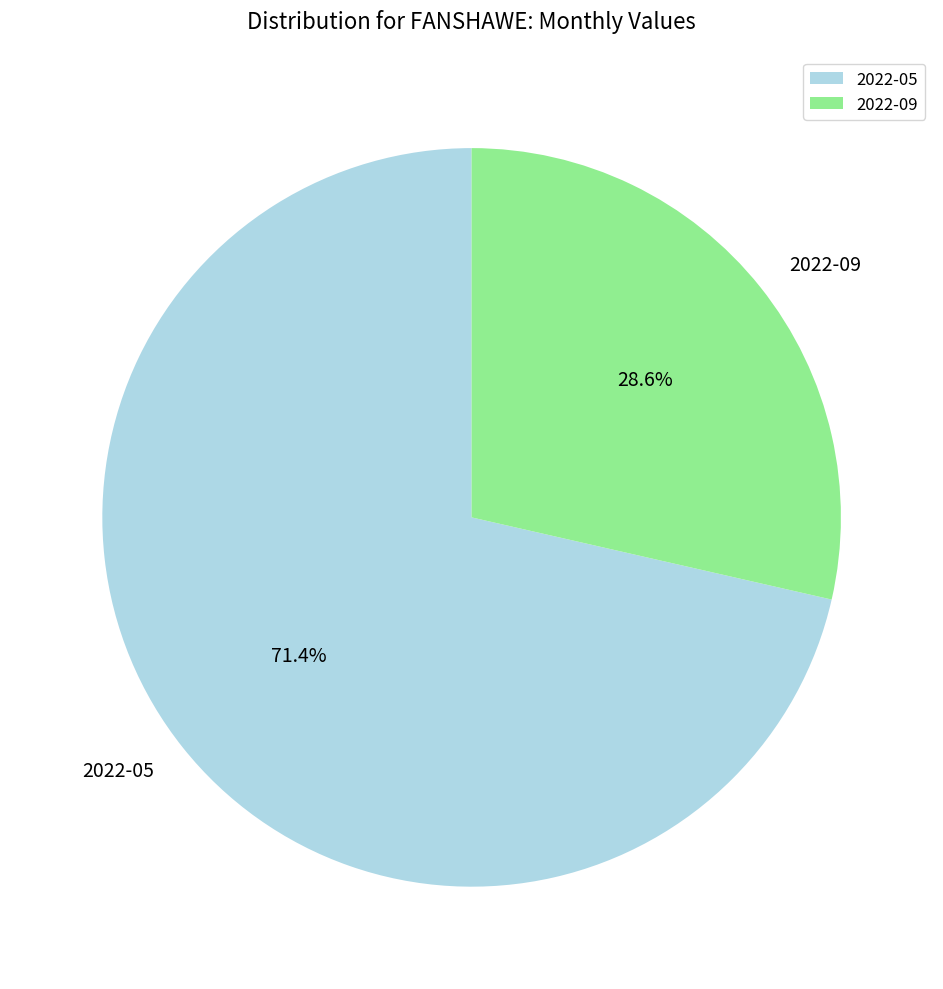

Does 2022-09 account for over 50% of the chart?

No